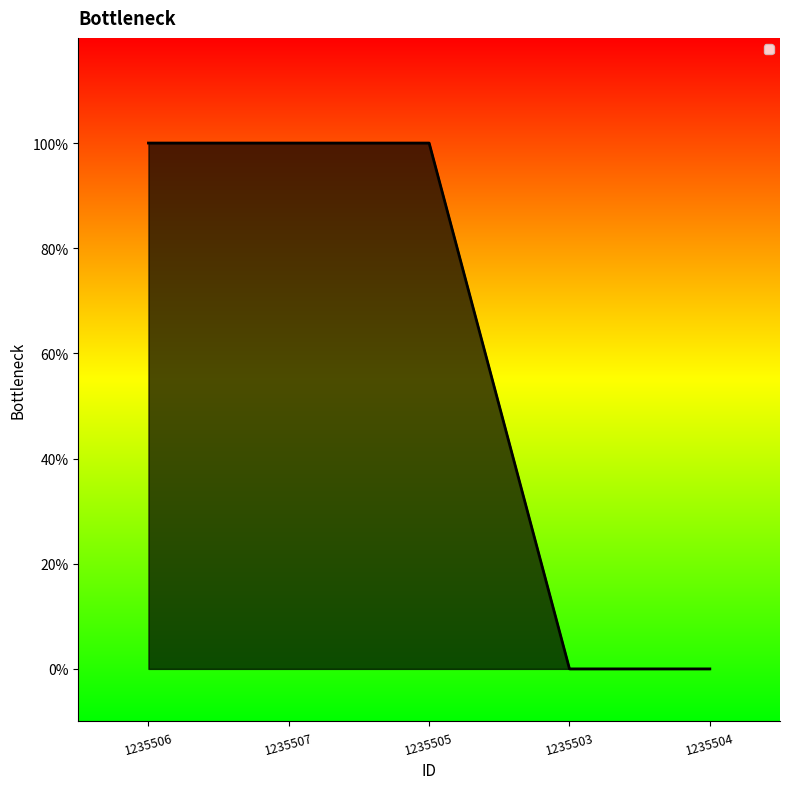

Does the chart have visible grid lines?

No